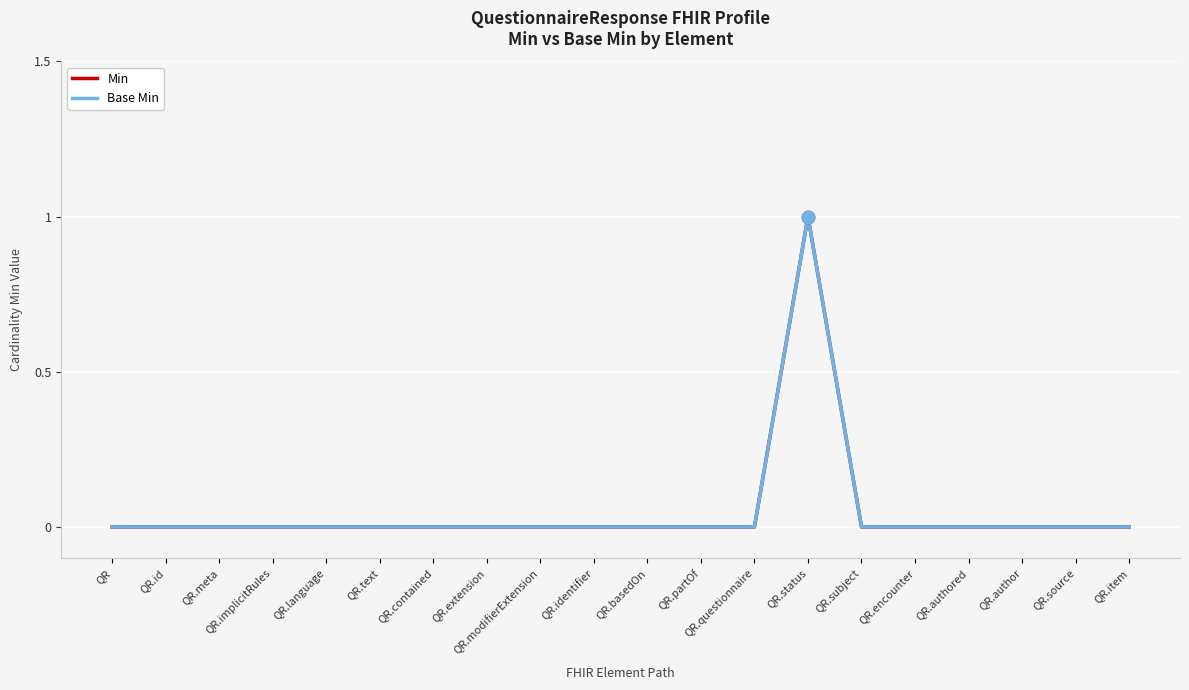

Does the chart have visible grid lines?

Yes